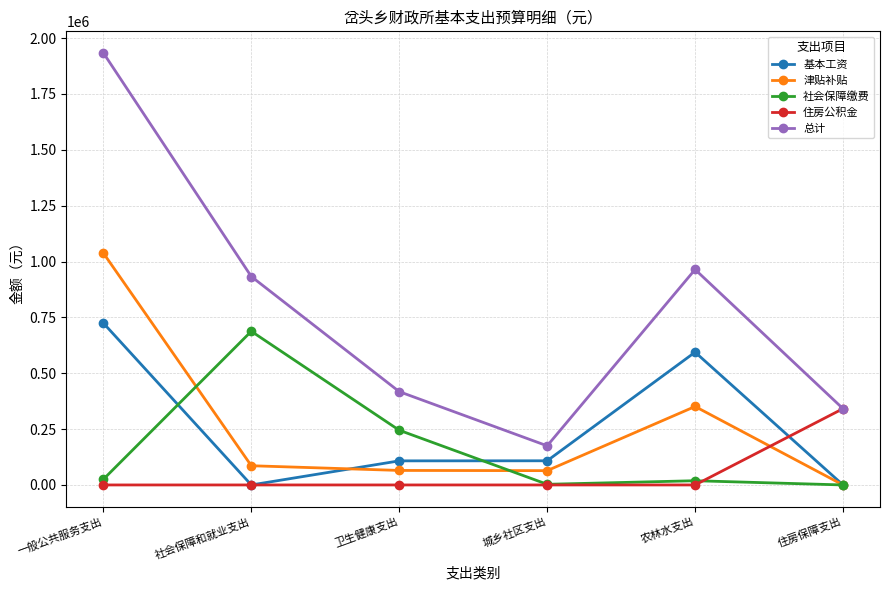

What is the spread (max minus min) of values at 卫生健康支出?

417601